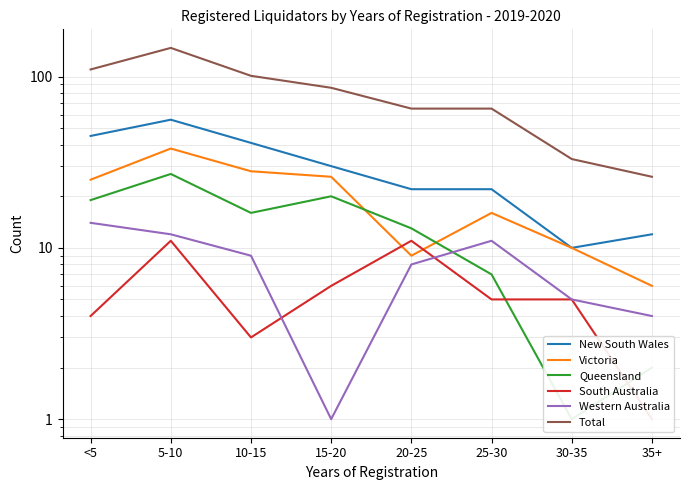

Which series changed the most between 10-15 and 25-30?

Total